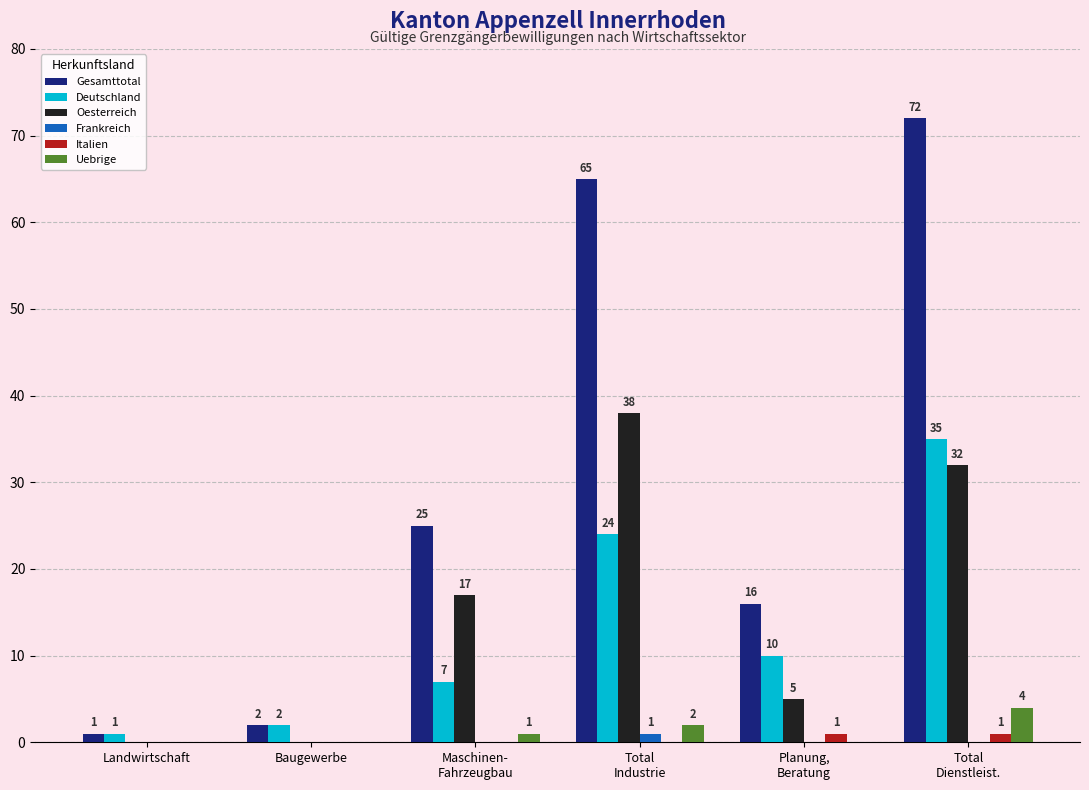

What is the spread (max minus min) of values at Total
Industrie?

65